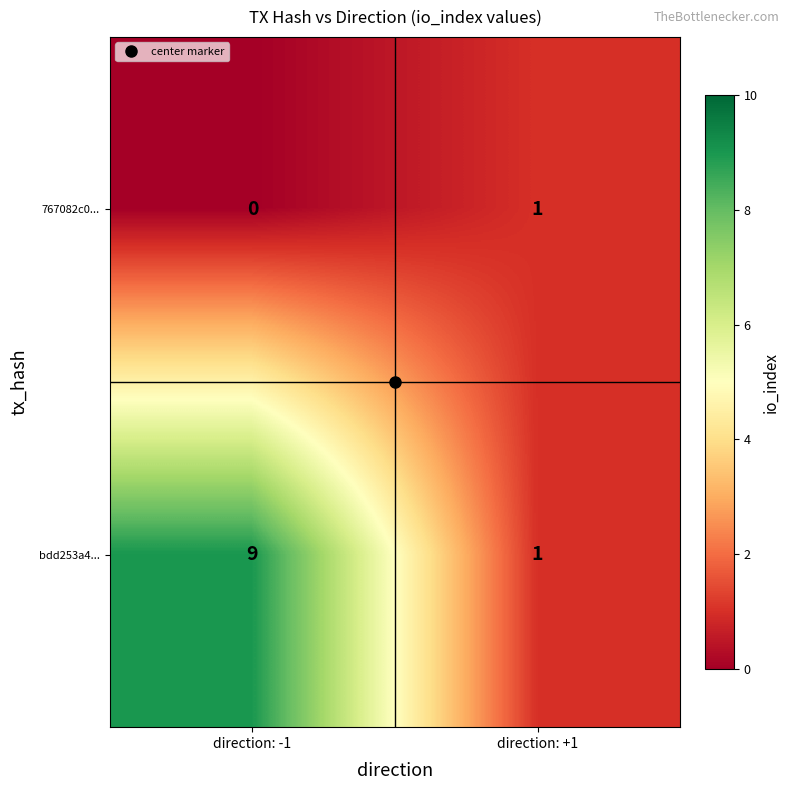

The bdd253a4... series shows 14 at direction: -1. True or false?

False